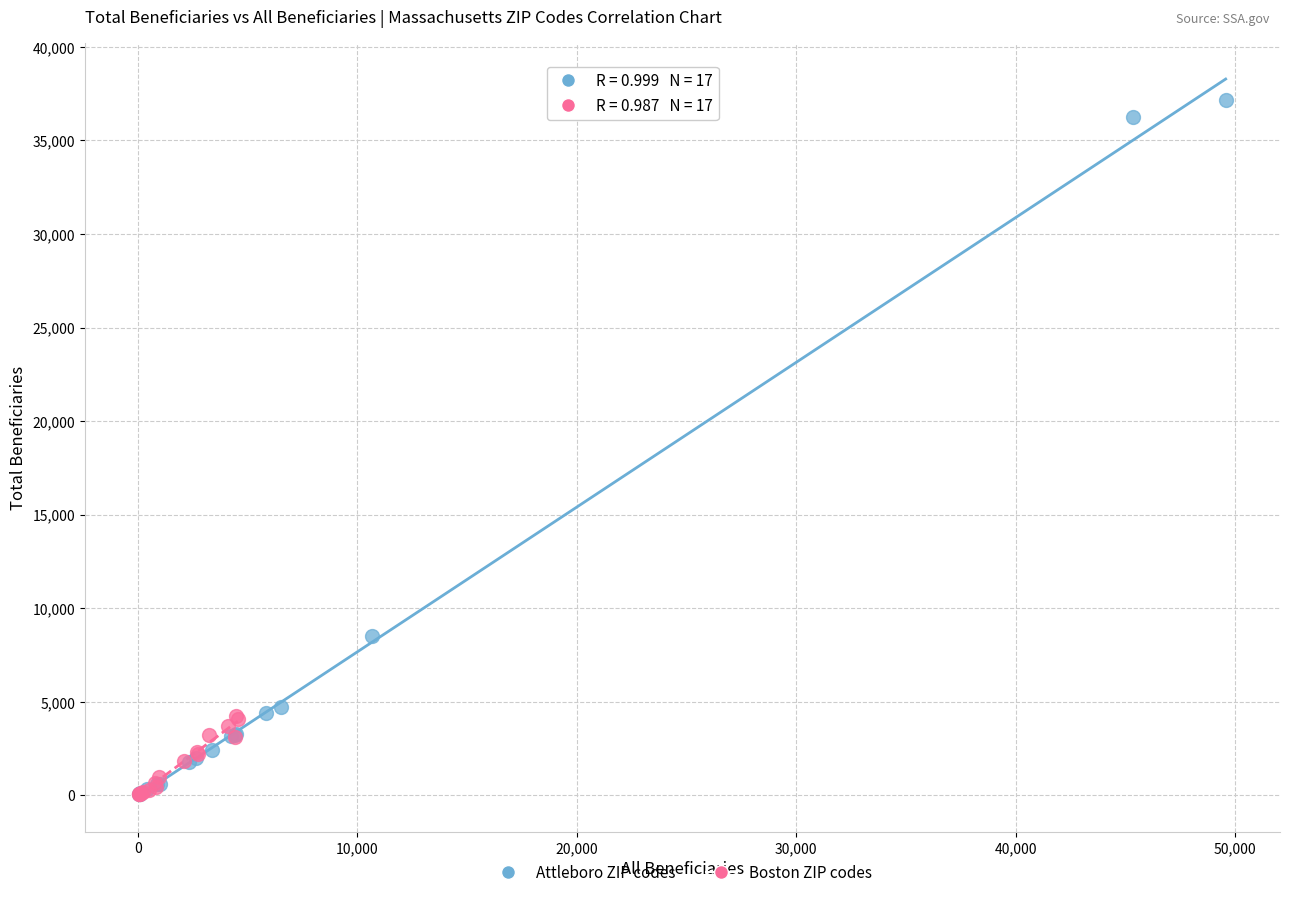

Which series has the largest Y range (max minus min)?

Attleboro ZIP codes